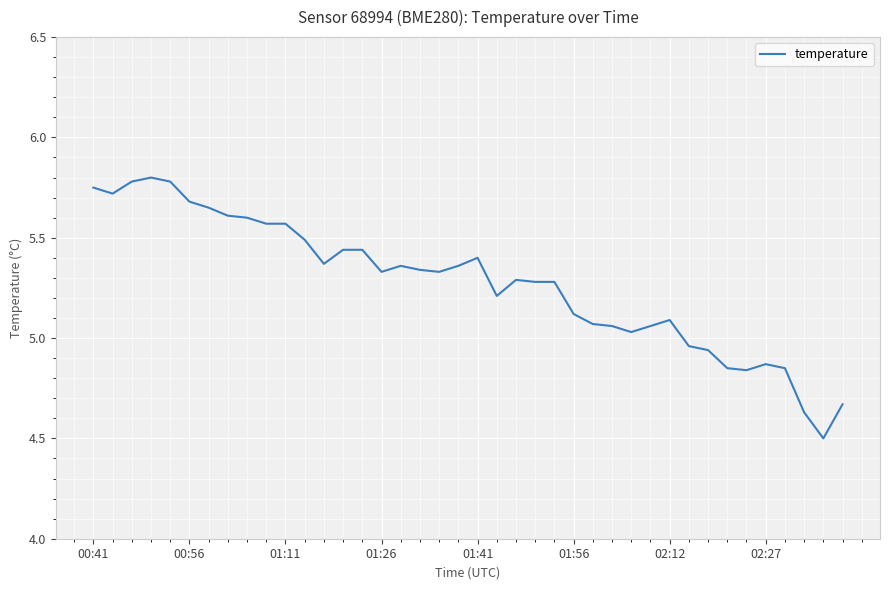

What is the difference between the maximum and minimum values?

1.3